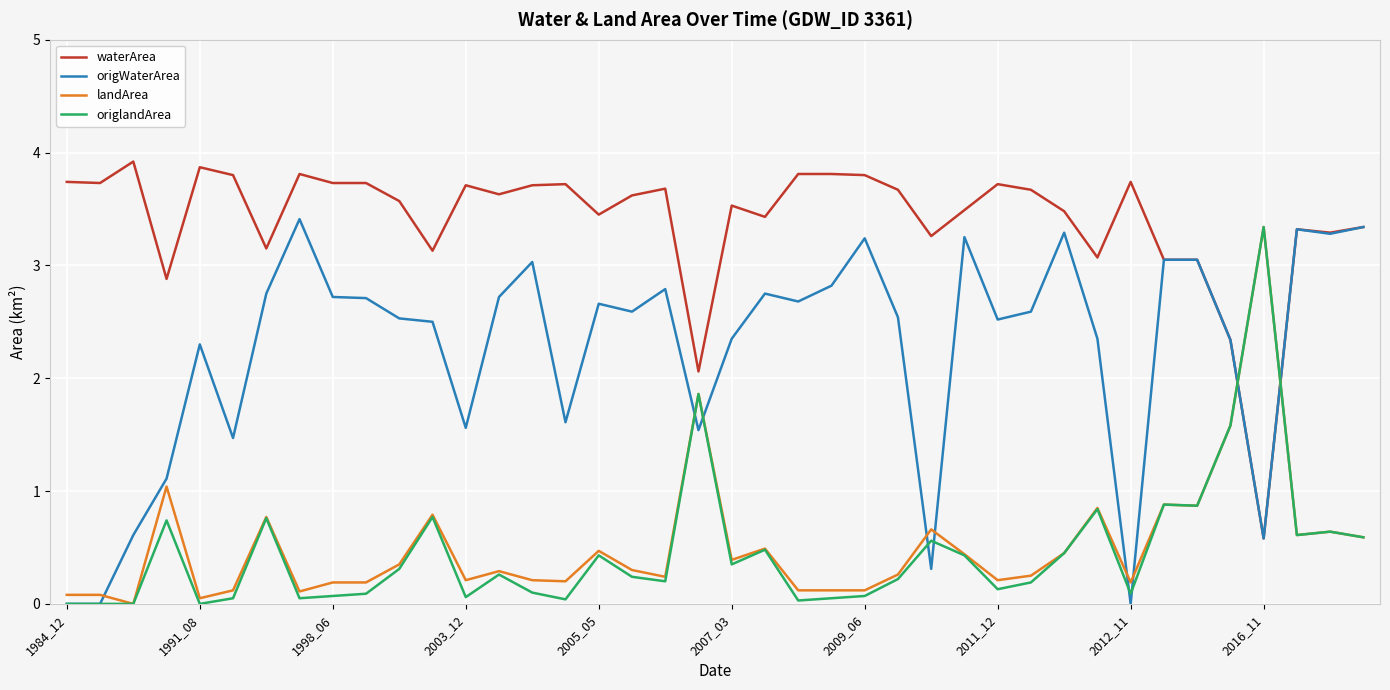

What is the highest value of the waterArea series?

3.9